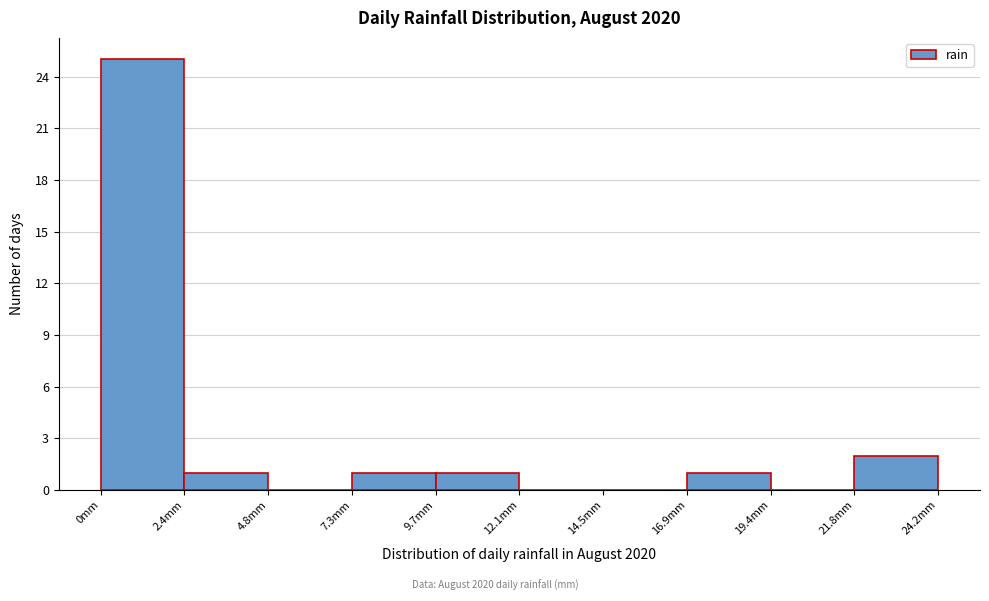

How tall is the bar that spans 7.5 to 9.5 on the x-axis? Neither the bar edges nor the heights are printed on the chart, so give them approximately, as read against the axes.

1